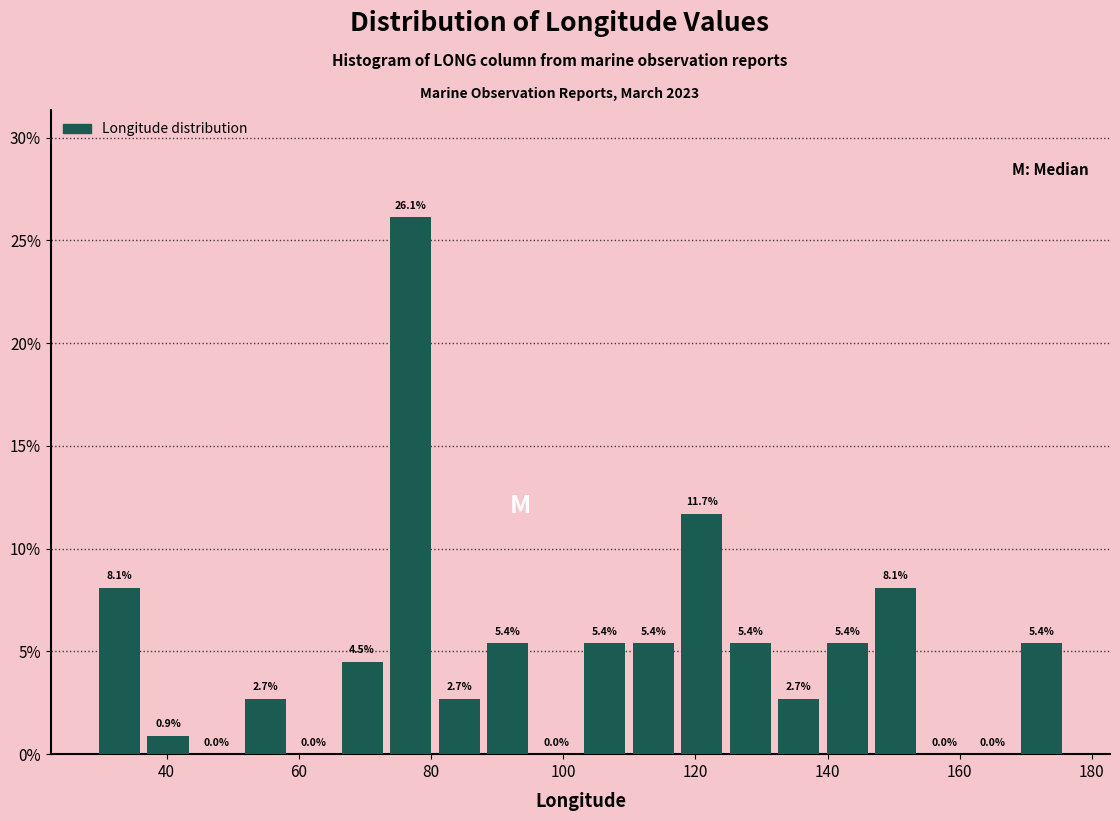

Around what value on the x-axis is the tallest bar? Give the approximate position of its centre, as read against the axis.

76